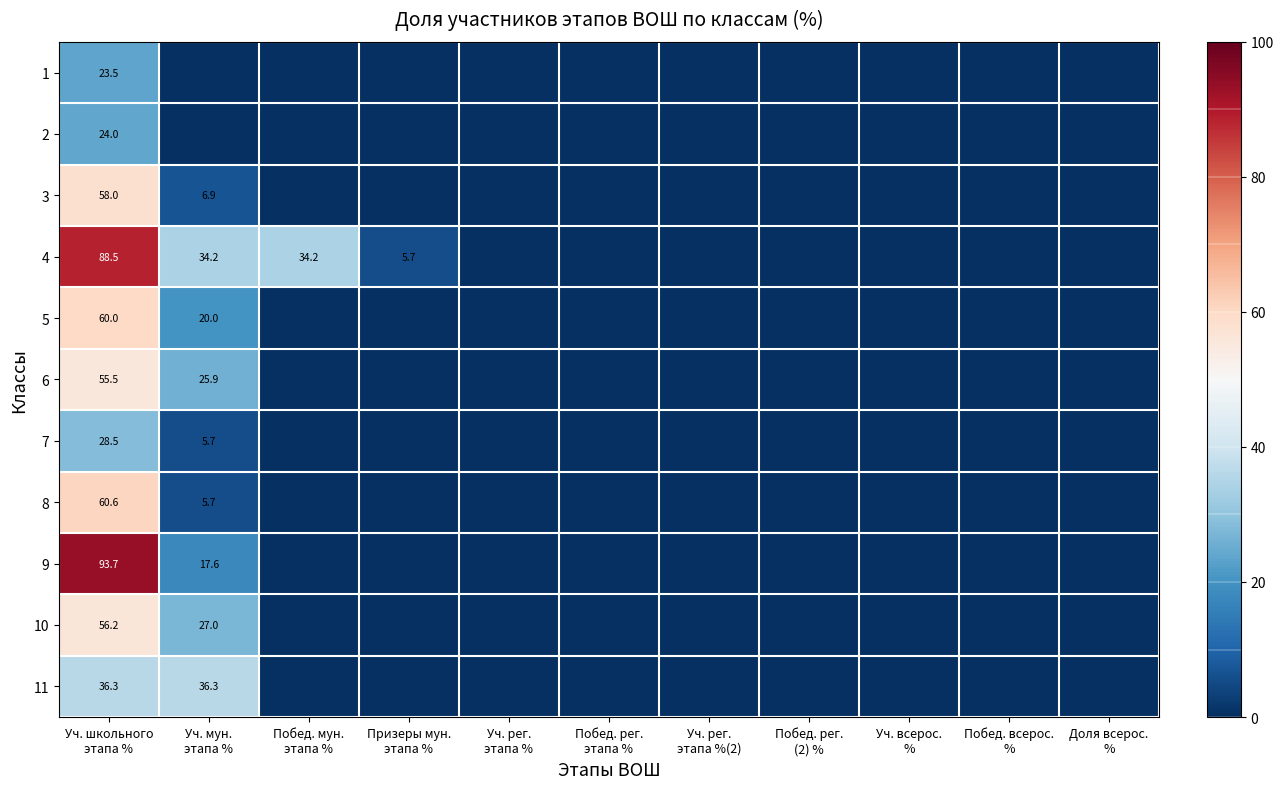

Rank the series by their maximum value, from lowest to highest.

1, 2, 7, 11, 6, 10, 3, 5, 8, 4, 9